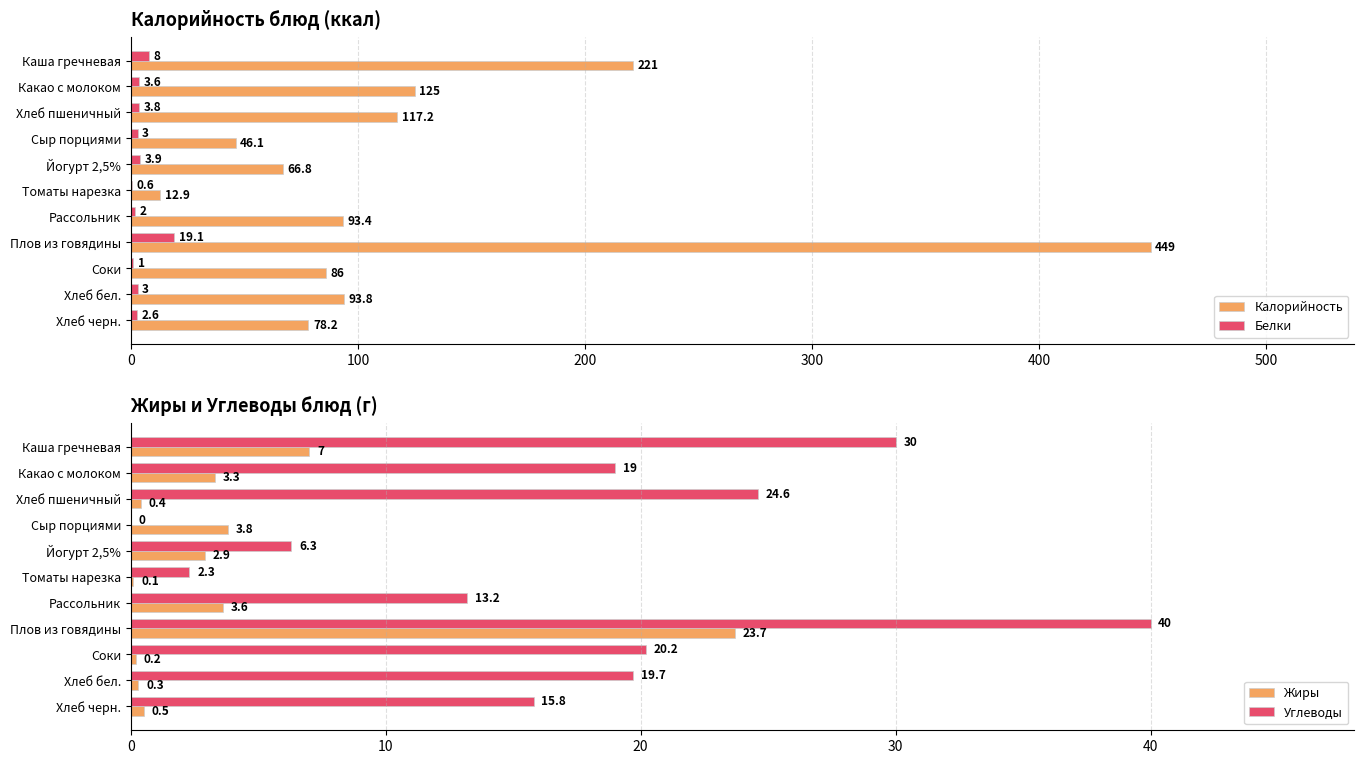

Which series has the largest range (max minus min)?

Калорийность